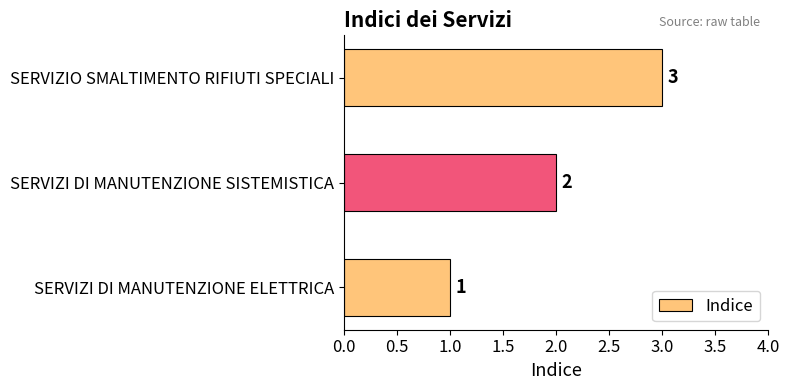

How many values are below 2?

1